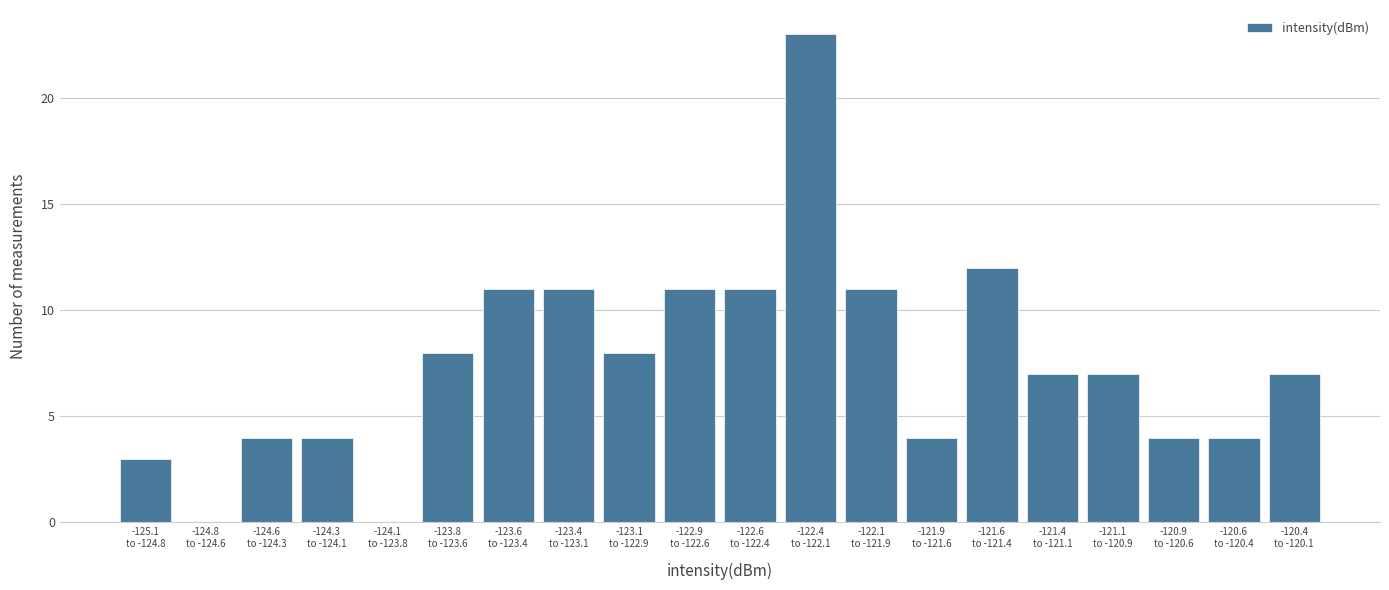

What is the greatest value displayed?

23